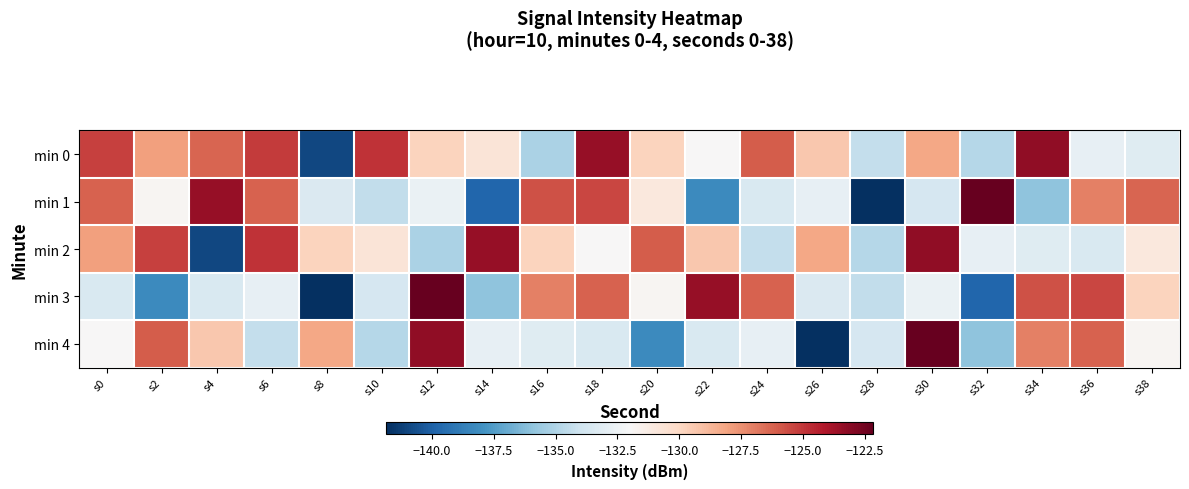

What is the difference between the highest and lowest values at s8?

13.6